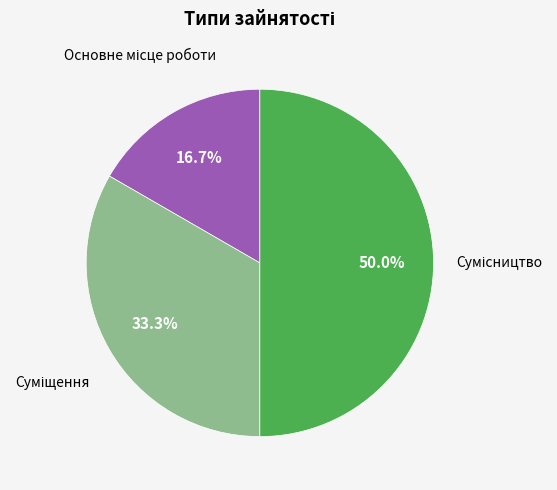

To the nearest percent, what is the difference between the Основне місце роботи and Сумісництво slice percentages?

33%